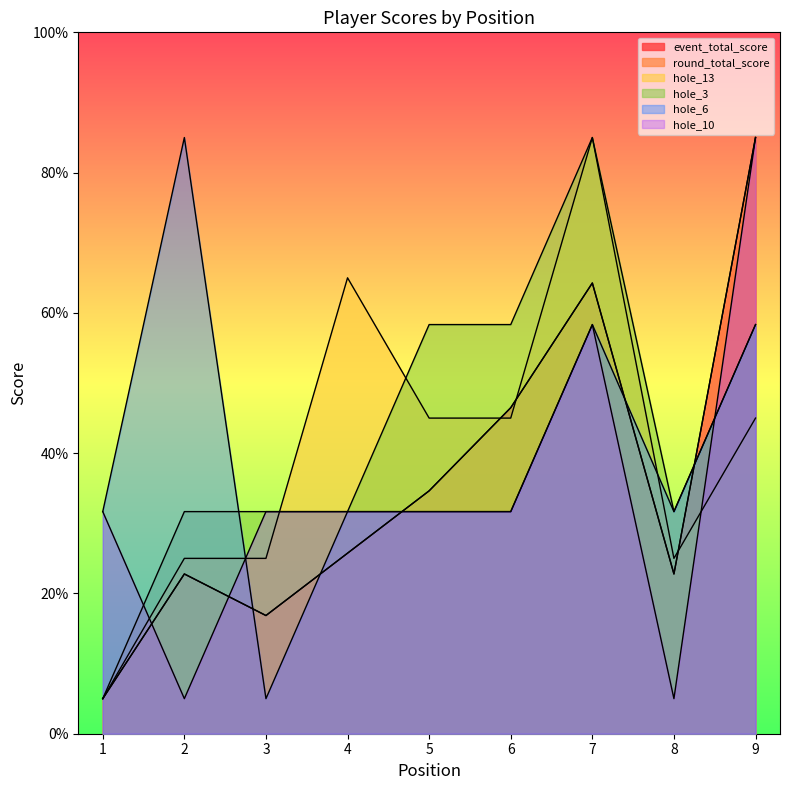

Reading right to left, extract all data points from this chart.

event_total_score: 85.0	22.8	64.3	46.5	34.6	25.7	16.9	22.8	5.0
round_total_score: 85.0	22.8	64.3	46.5	34.6	25.7	16.9	22.8	5.0
hole_13: 45.0	25.0	85.0	45.0	45.0	65.0	25.0	25.0	5.0
hole_3: 58.3	31.7	85.0	58.3	58.3	31.7	31.7	31.7	5.0
hole_6: 58.3	31.7	58.3	31.7	31.7	31.7	5.0	85.0	31.7
hole_10: 85.0	5.0	58.3	31.7	31.7	31.7	31.7	5.0	31.7